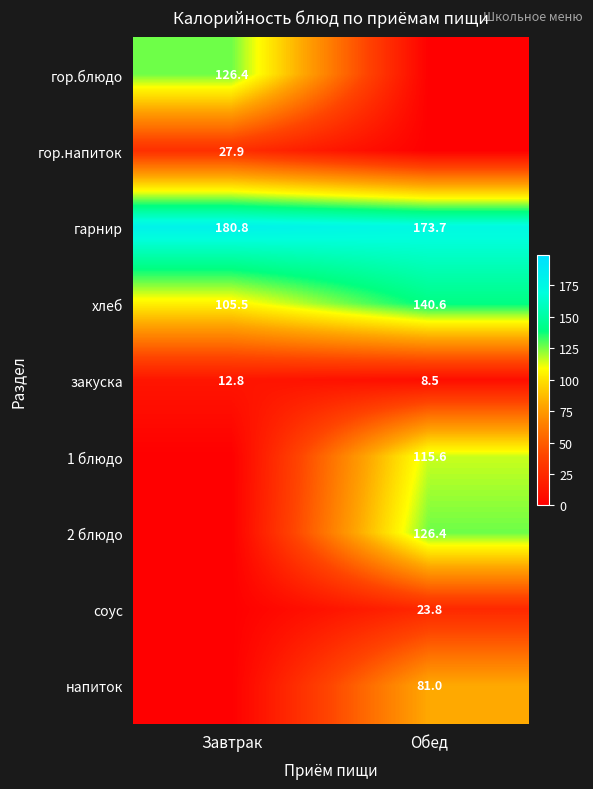

What is the sum of all закуска values?

21.3